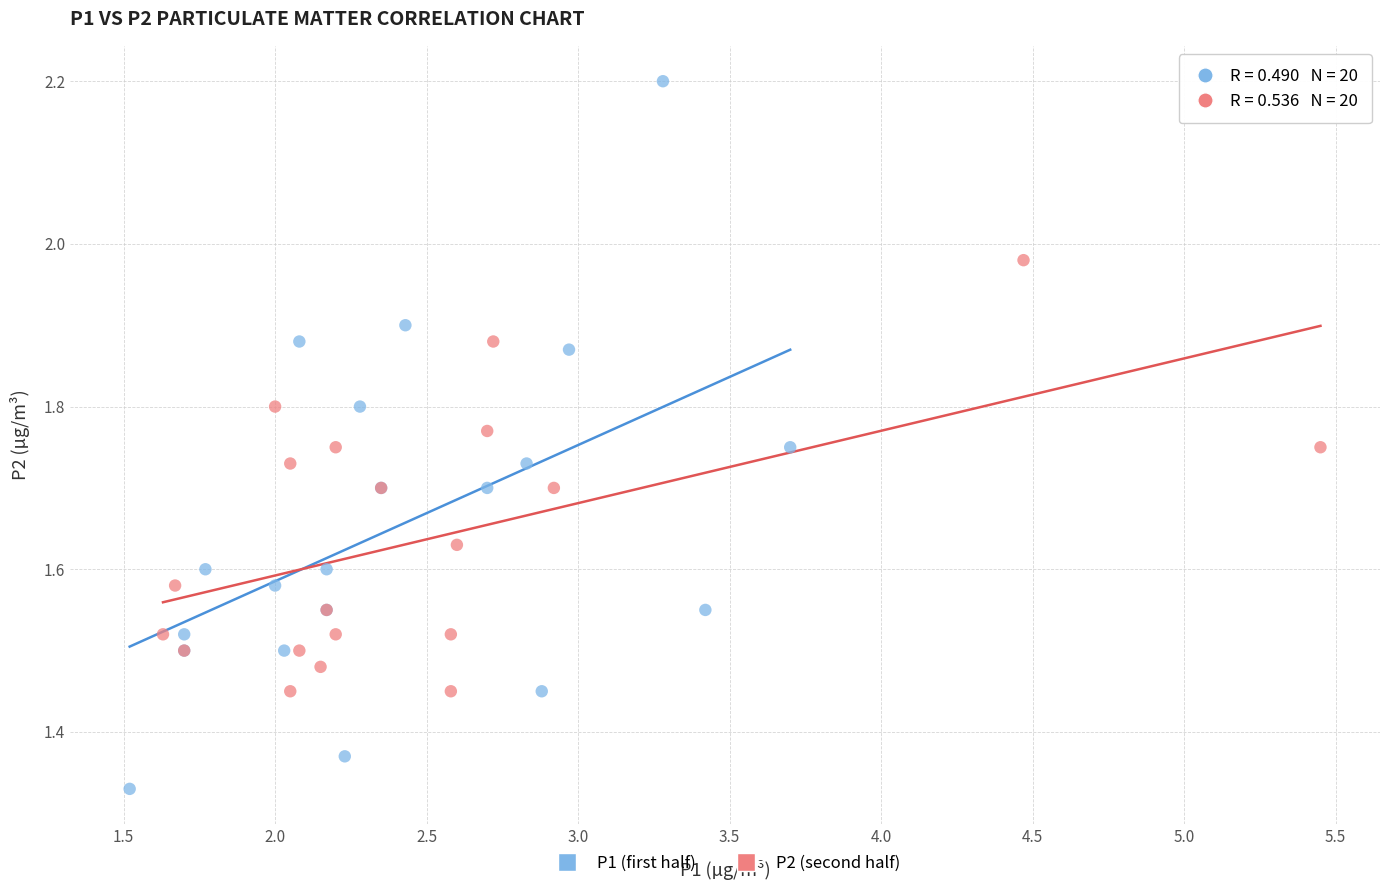

Which series has the largest Y range (max minus min)?

P1 (first half)